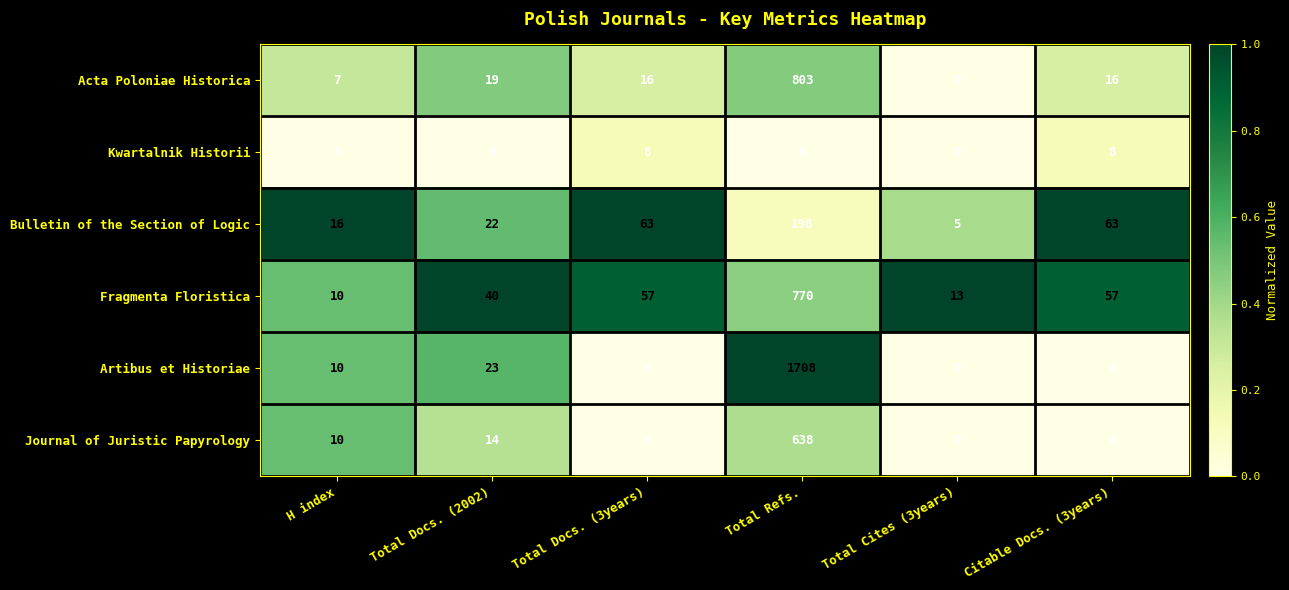

The value of Kwartalnik Historii at Total Refs. is -4. True or false?

False